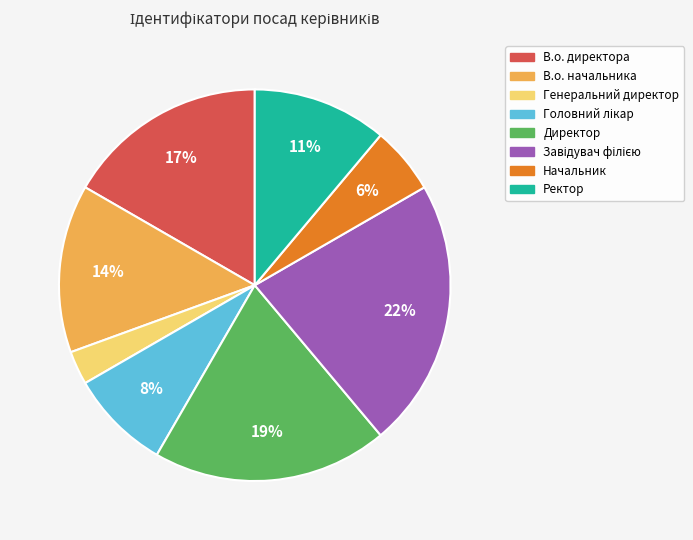

How many slices are in this pie chart?

8